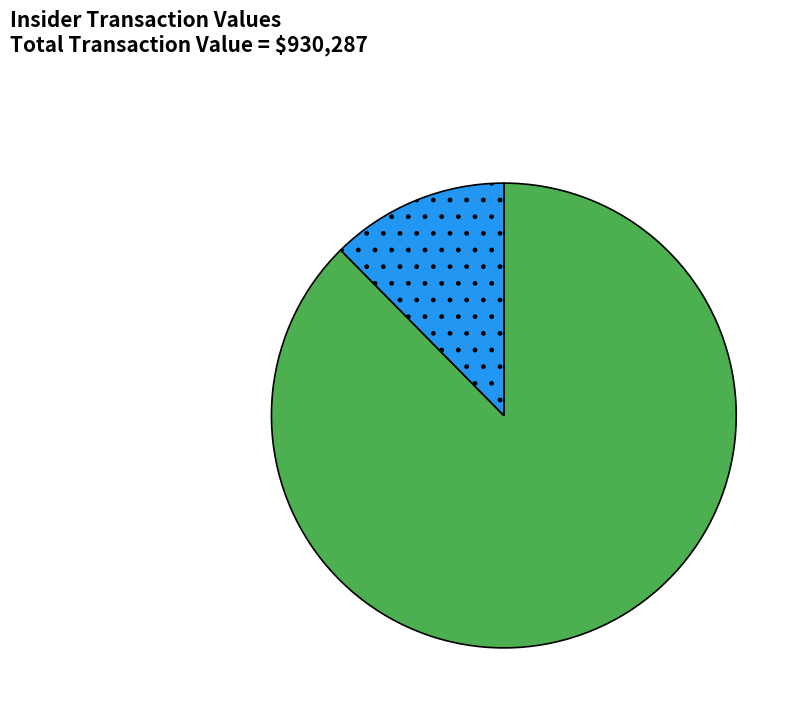

Is there a majority slice in this chart?

Yes